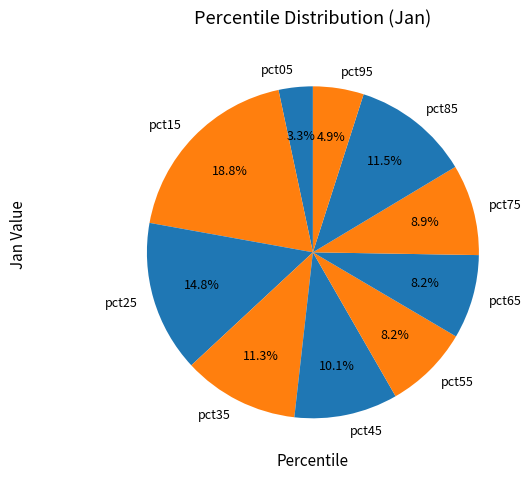

Between pct05 and pct15, which is larger?

pct15